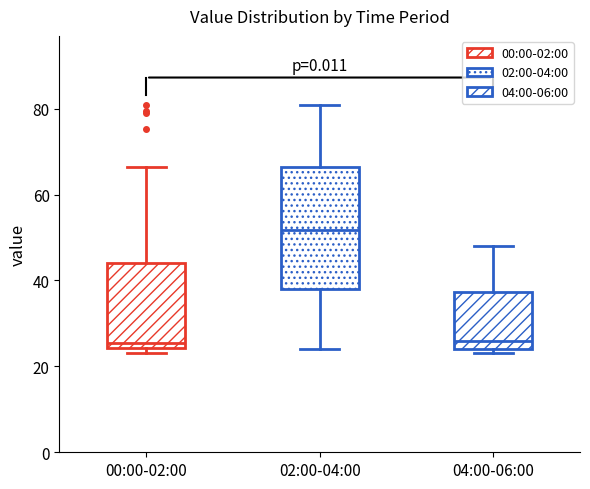

Comparing the boxes themselves (not the whiskers), which one is the tallest?

02:00-04:00